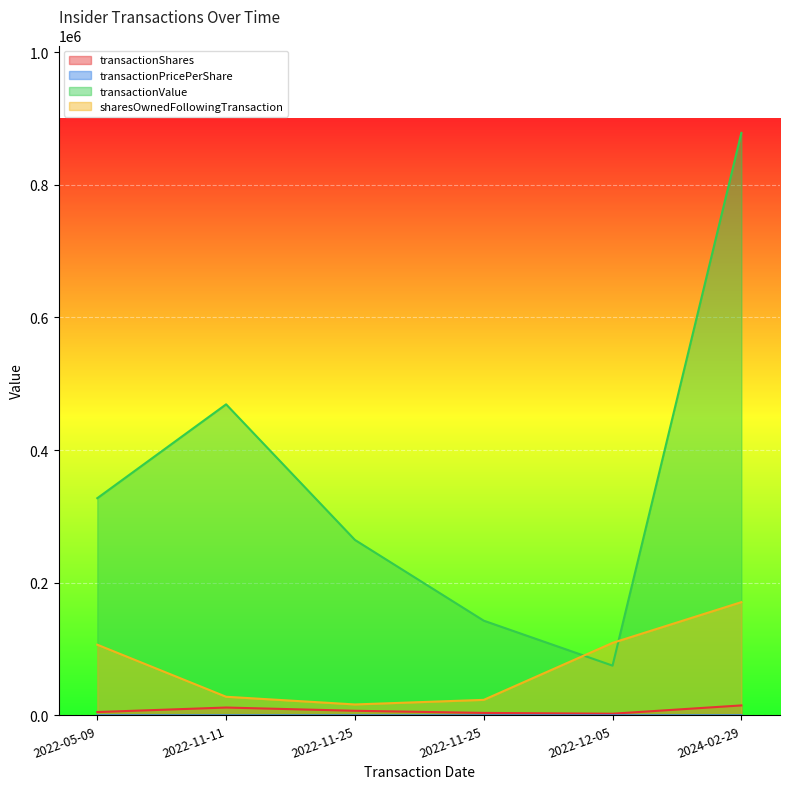

Reading left to right, extract all data points from this chart.

transactionShares: 5000.0	11794.0	6913.0	3685.0	2500.0	15000.0
transactionPricePerShare: 65.5	39.8	38.3	38.8	30.0	58.6
transactionValue: 327516.0	469047.0	264561.0	142794.0	75000.0	878388.0
sharesOwnedFollowingTransaction: 106540.0	28054.0	16456.0	23369.0	109294.0	170739.0